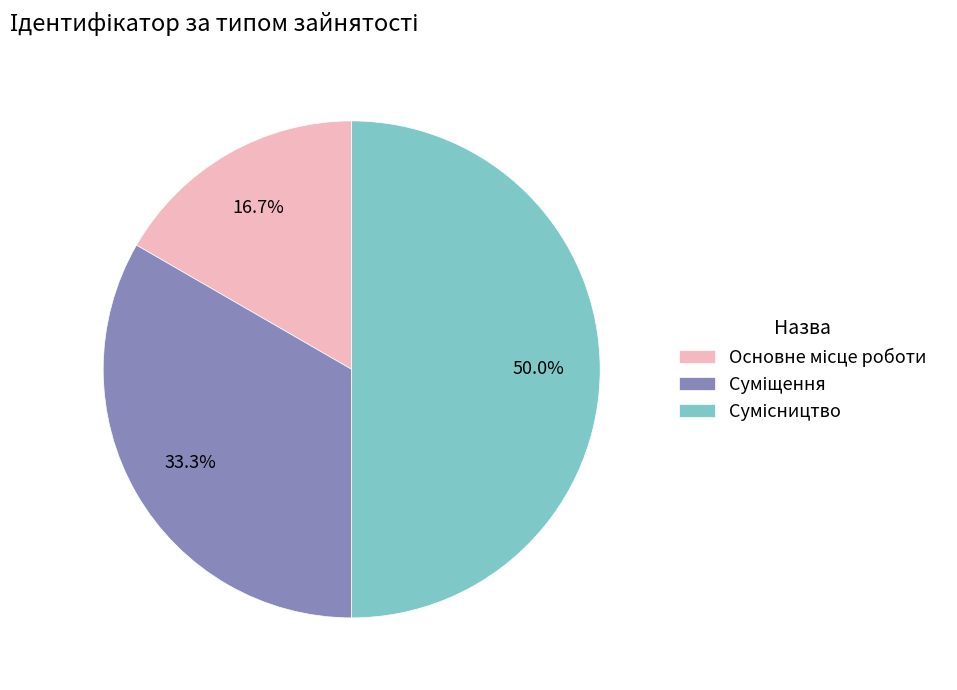

Combined, what portion of the pie is Суміщення and Сумісництво?

83.3%